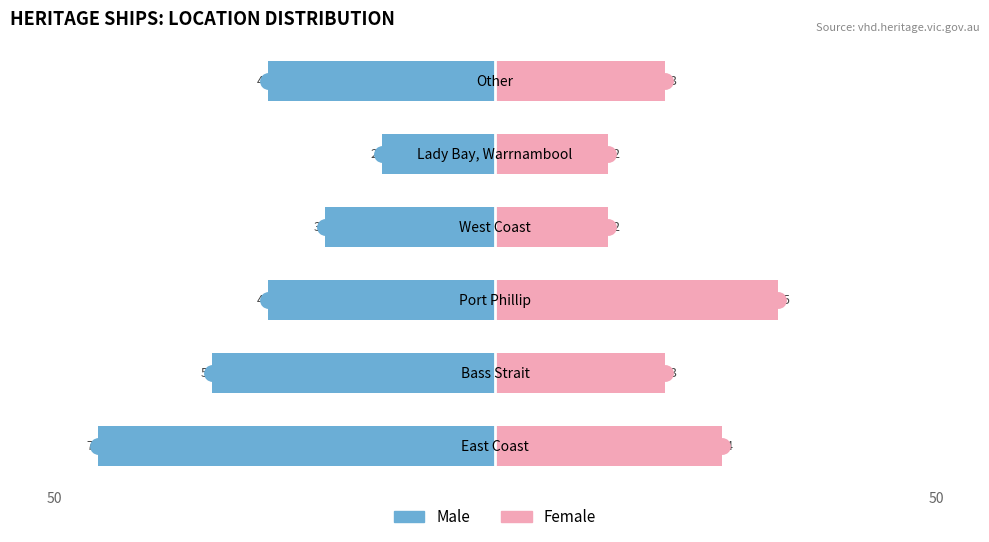

The value of Female at Bass Strait is 3. True or false?

True